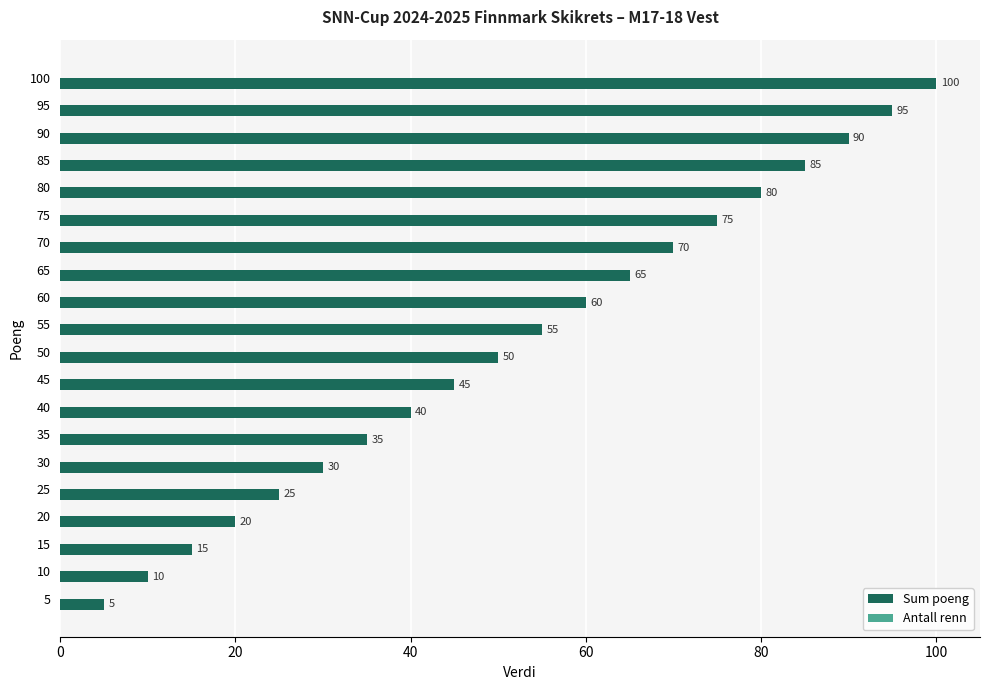

Which has a higher value, 35 or 5?

35